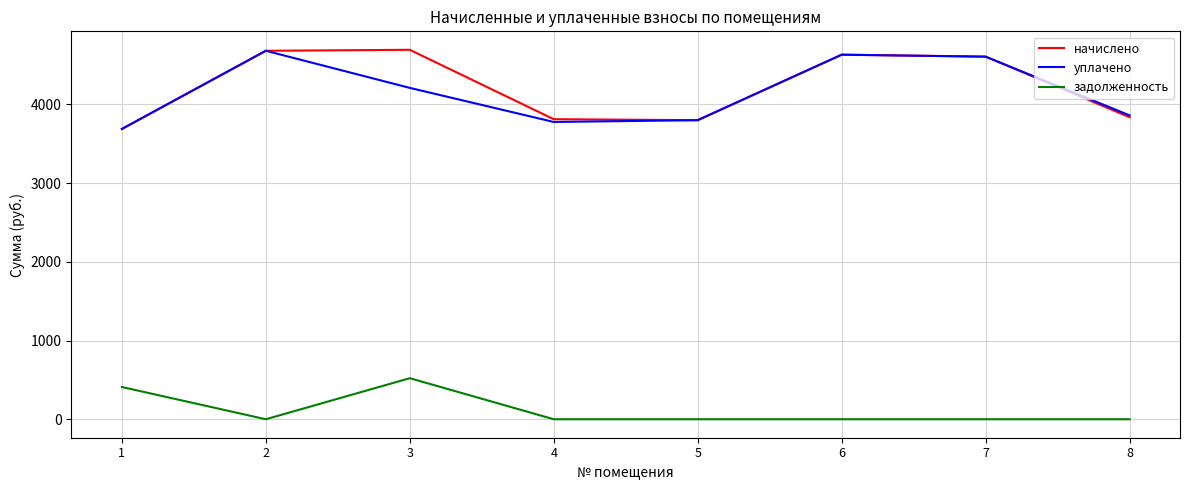

At which category does задолженность reach its first local peak?

3